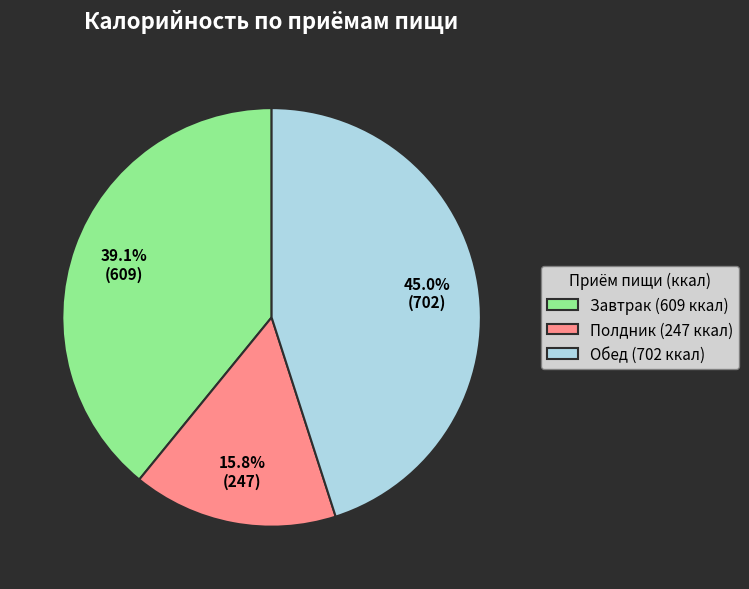

Which has a higher value, Полдник (247 ккал) or Завтрак (609 ккал)?

Завтрак (609 ккал)